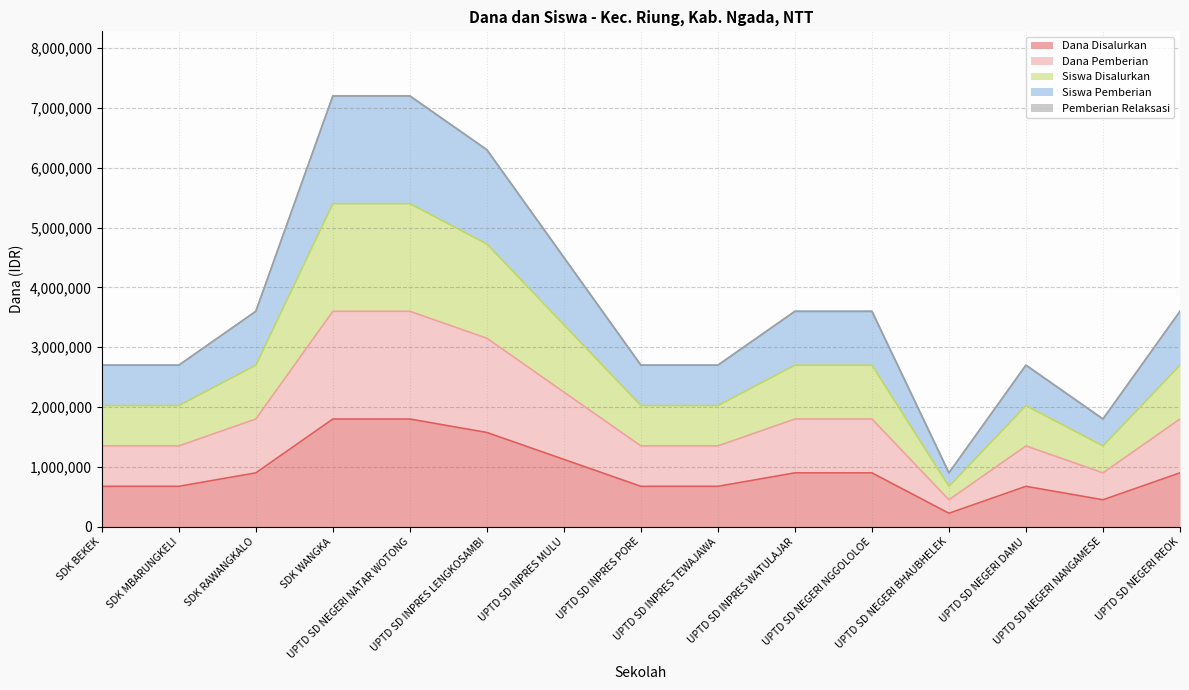

At which label does Siswa Pemberian first exceed 3600000?

SDK WANGKA